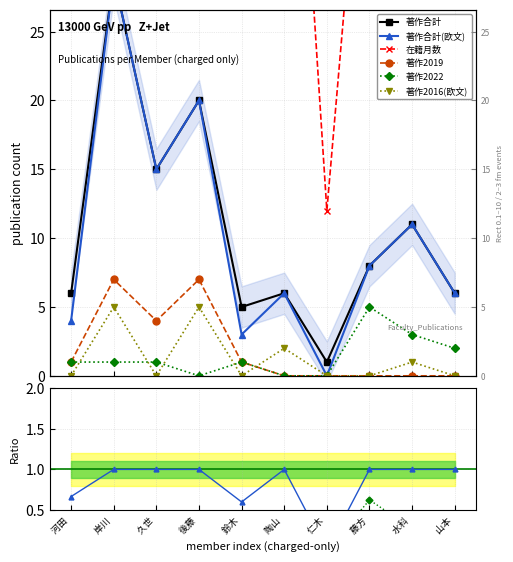

At 山本 , list the series in order from smallest to largest.

著作2019, 著作2016(欧文), 著作2022, 著作合計(欧文), 著作合計, 在籍月数